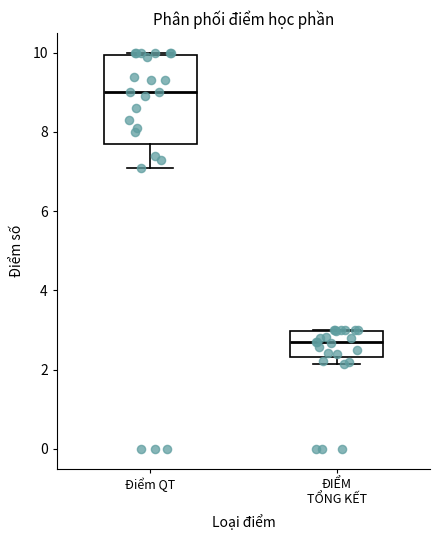

Which box is the tallest, from its lower edge to its upper edge?

Điểm QT